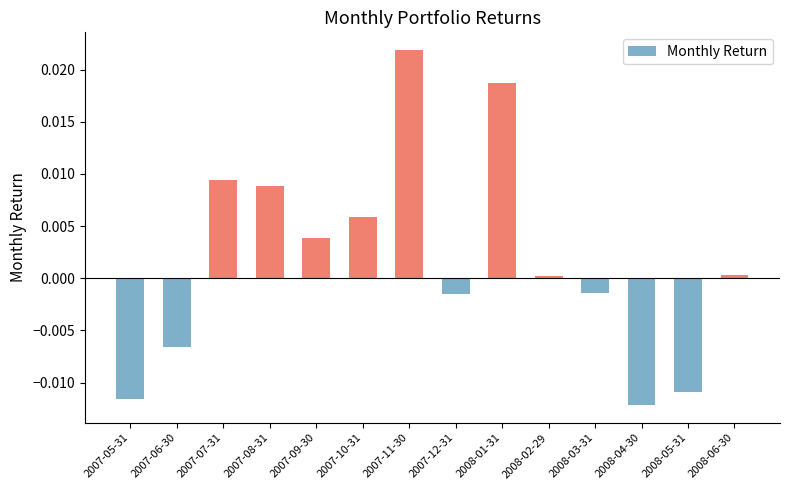

What is the label of the 8th bar from the right?

2007-11-30